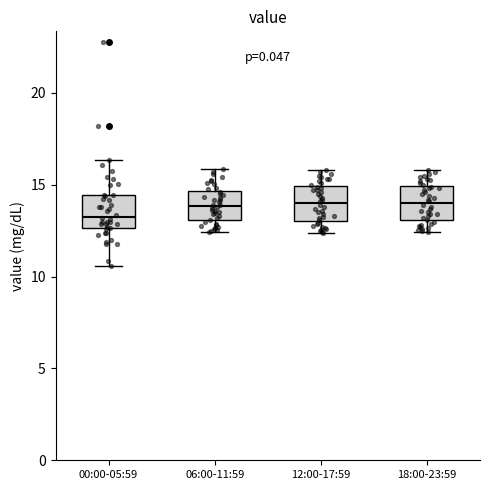

Where does the median line of the box for 00:00-05:59 sit on the y-axis? The values are not printed on the chart, so give them approximately, as read against the axis.

13.5